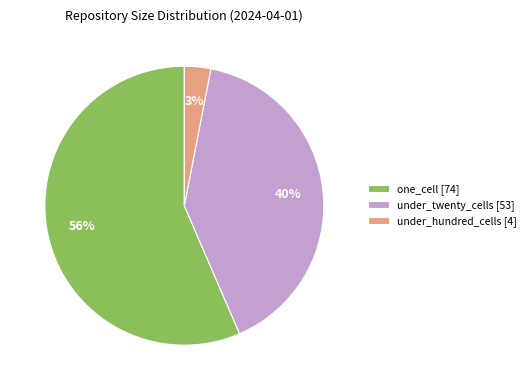

Combined, do under_twenty_cells [53] and under_hundred_cells [4] account for over 50%?

No